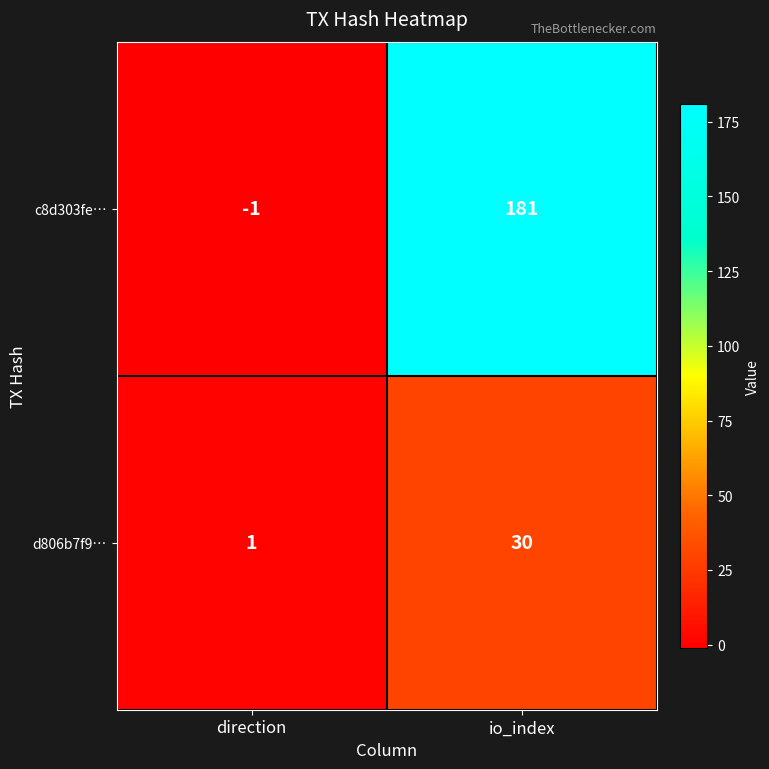

Which series has the widest spread of values?

c8d303fe…